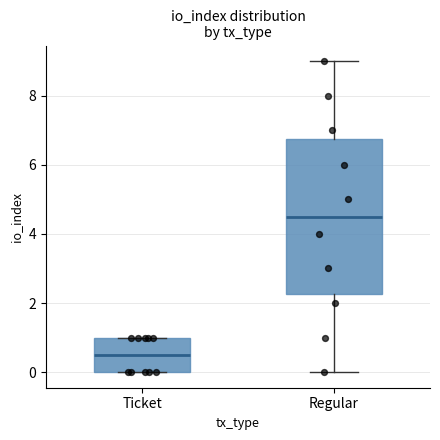

Reading left to right, transcribe this box plot: for each box, give where its median line is, the range the box spans, and where its two whiskers end, as read against the y-axis. The values are not printed on the chart, so give them approximately, as read against the axis.

Ticket: median 0.6, box 0.0 to 1.0, whiskers 0.0 to 1.0
Regular: median 4.6, box 2.2 to 6.8, whiskers 0.0 to 9.0